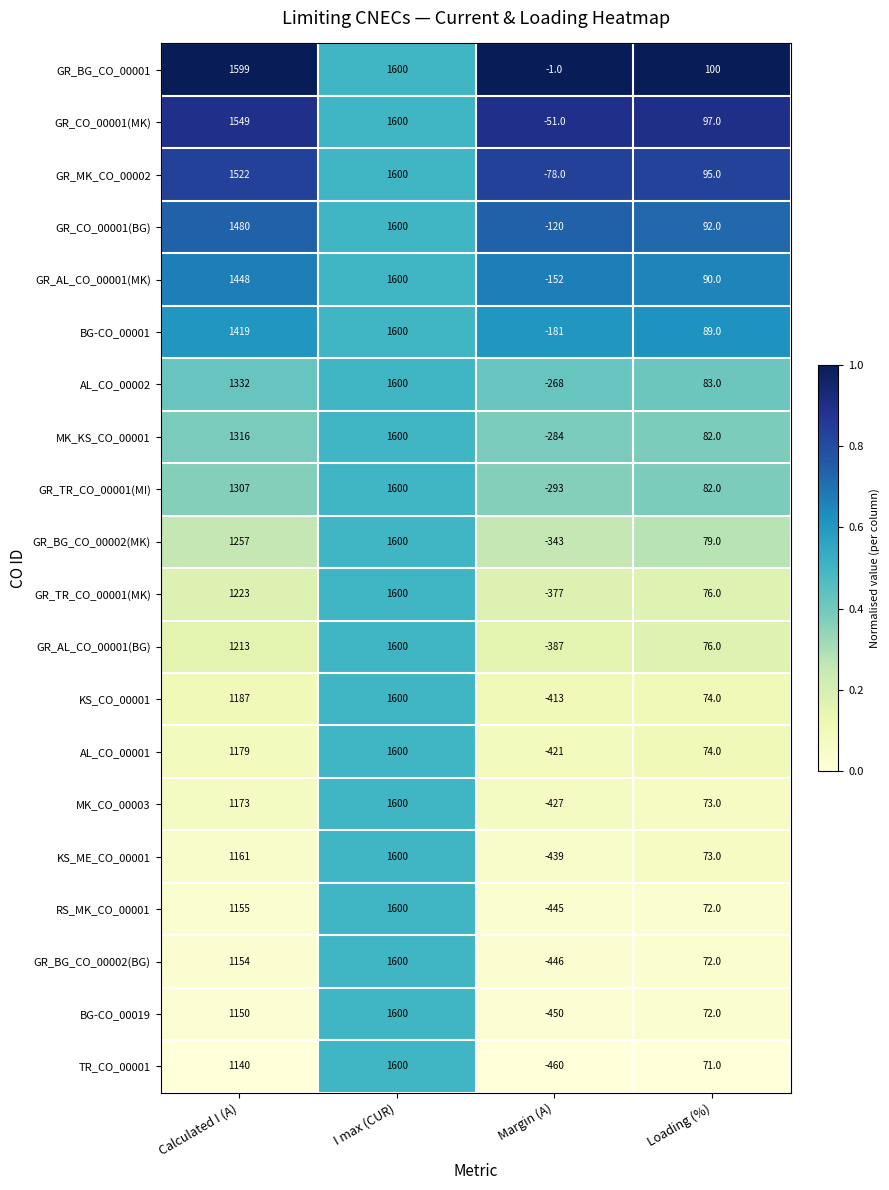

The value of GR_TR_CO_00001(MI) at Calculated I (A) is 1307. True or false?

True